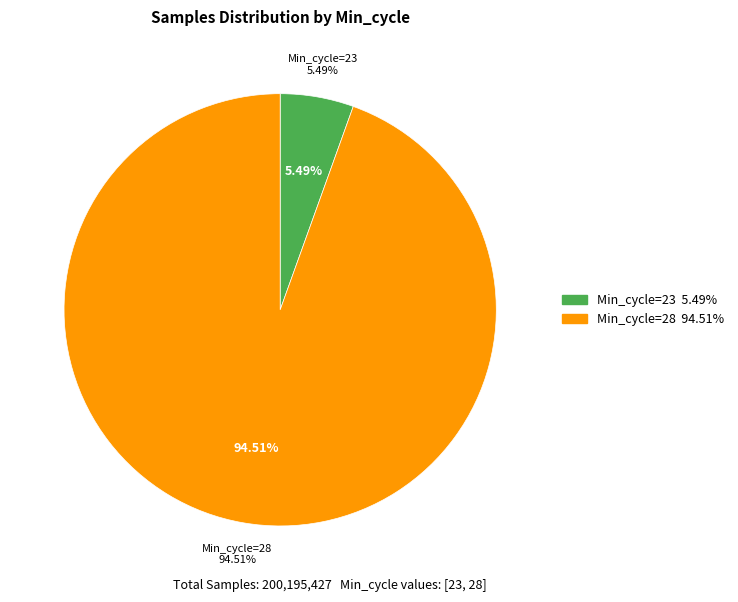

Between 28 and 28, which is larger?

28